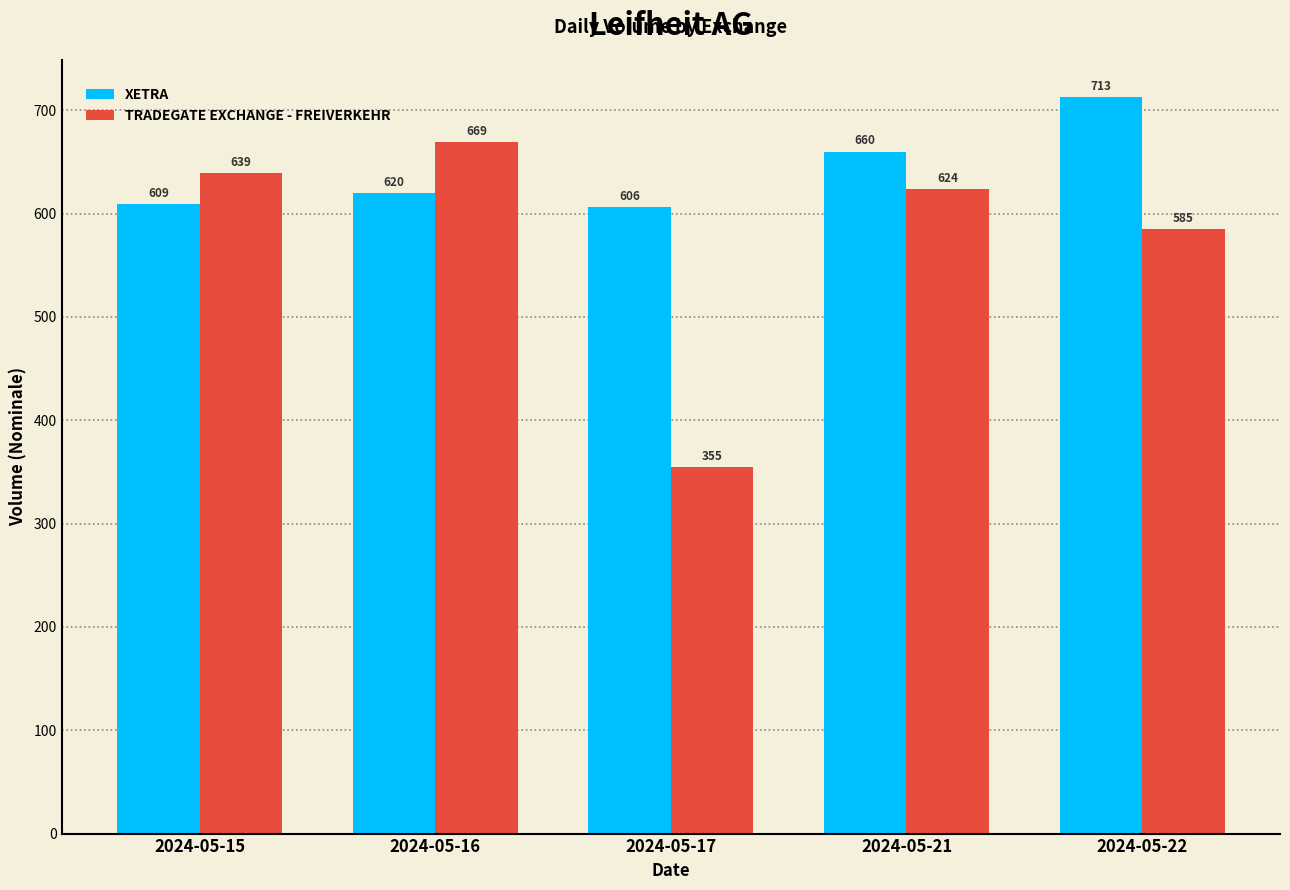

Reading left to right, what are all the values shown in this chart?

XETRA: 609	620	606	660	713
TRADEGATE EXCHANGE - FREIVERKEHR: 639	669	355	624	585